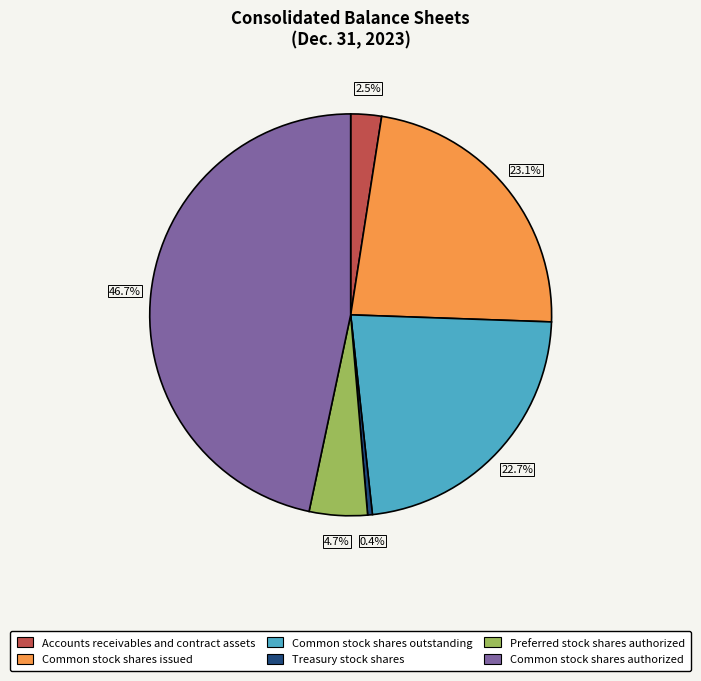

To the nearest percent, what is the combined percentage of Common stock shares authorized and Common stock shares issued?

70%